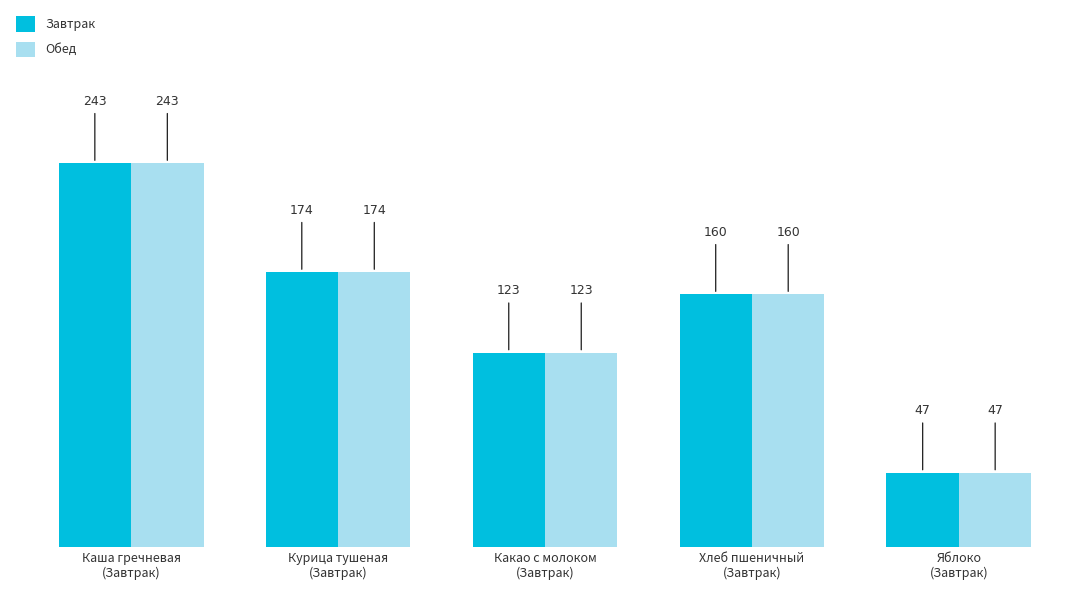

How many groups of bars are there?

5